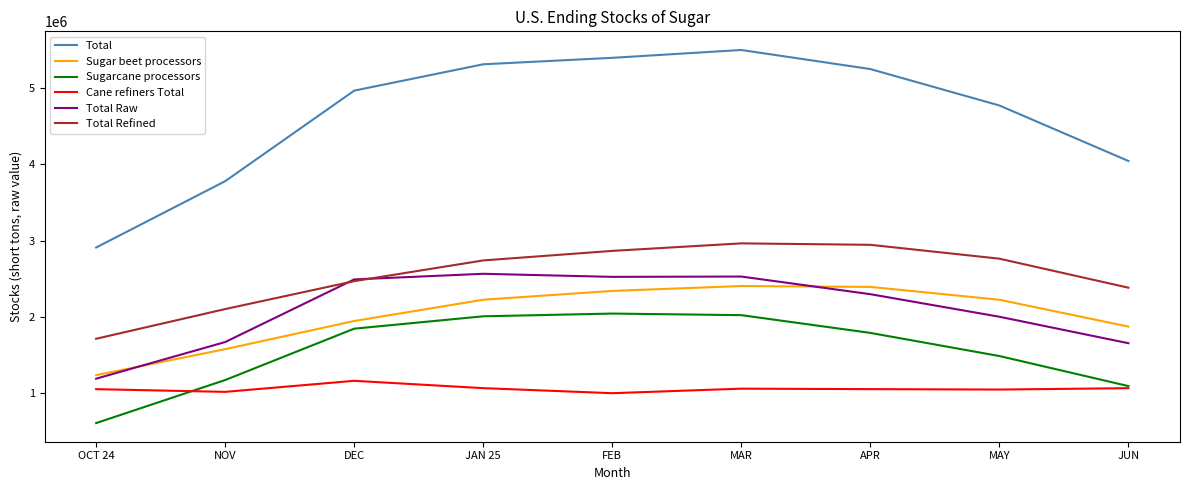

How many interior local peaks does the Total Refined series have?

1